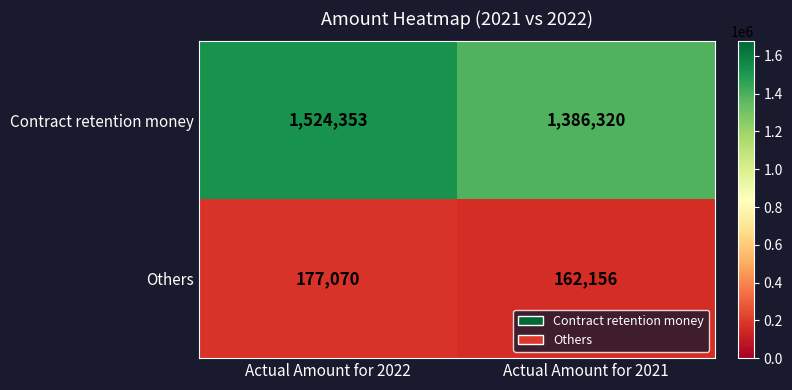

What is the difference between the Others values at Actual Amount for 2022 and Actual Amount for 2021?

14914